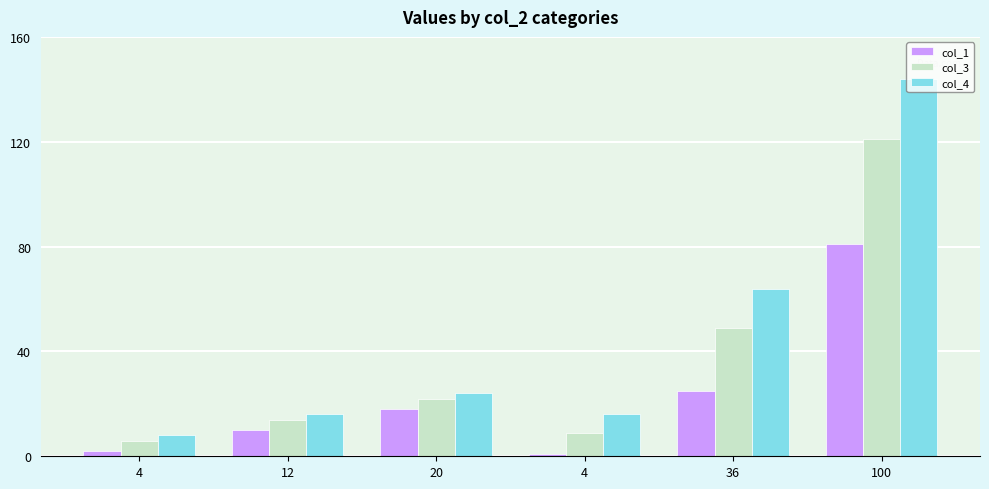

How many categories are shown in the chart?

6